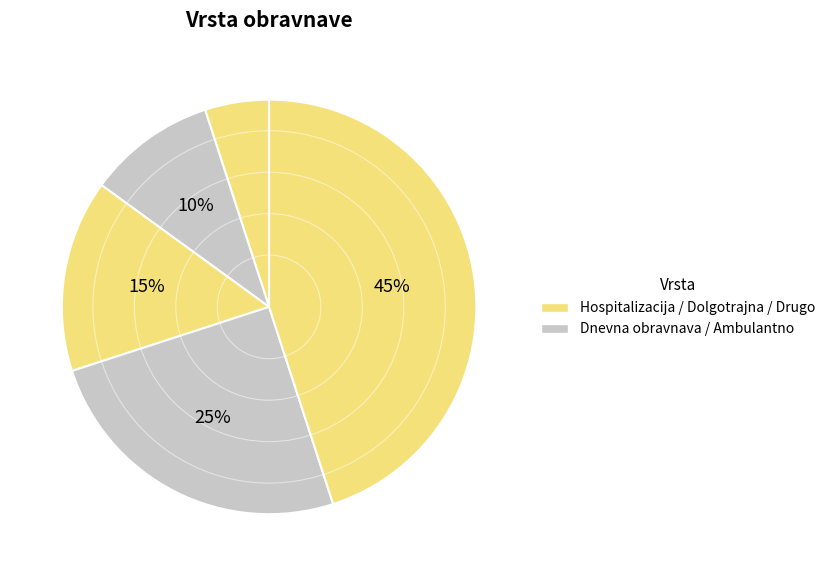

To the nearest percent, what is the average slice percentage?

20%